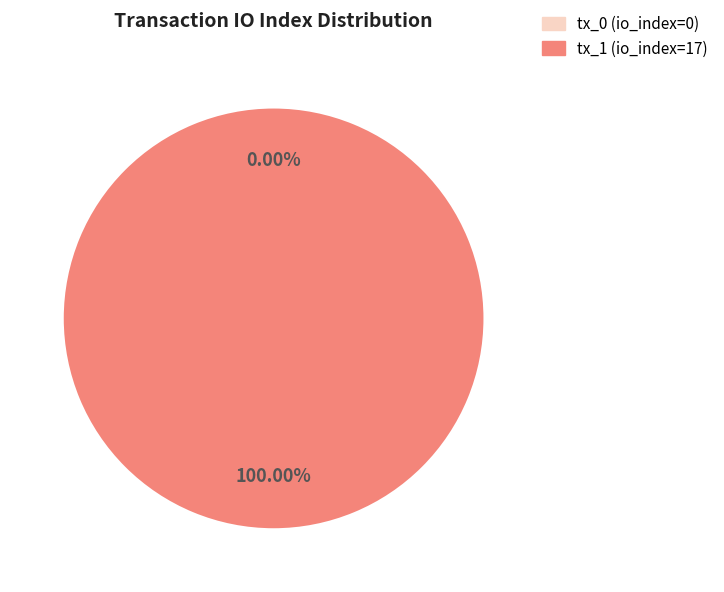

To the nearest percent, what percentage of the pie is tx_1 (io_index=17)?

100%